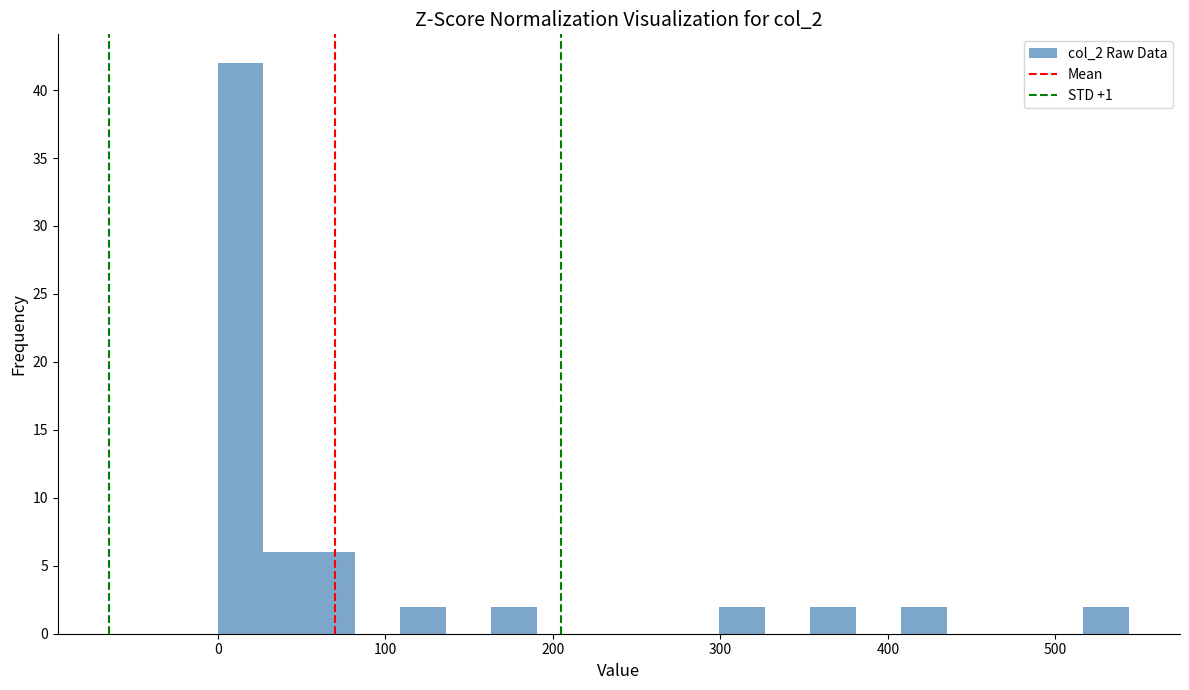

Around what value on the x-axis is the tallest bar? Give the approximate position of its centre, as read against the axis.

10